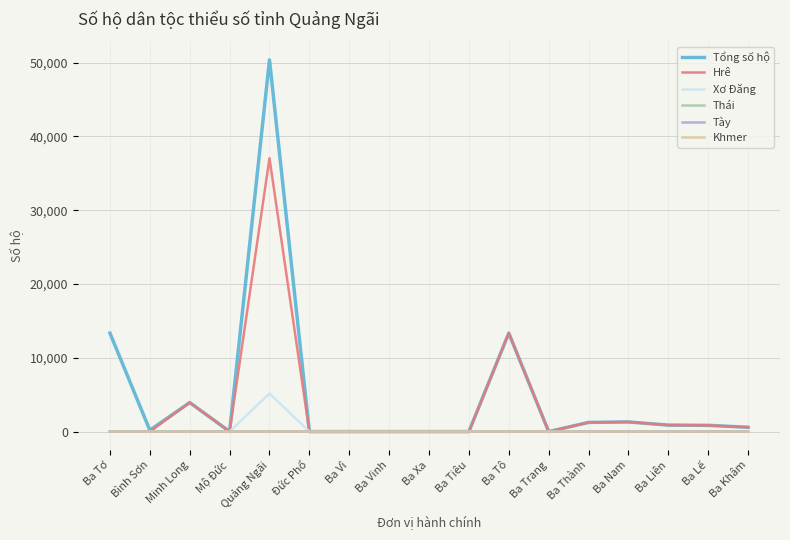

How many lines are shown in the chart?

6